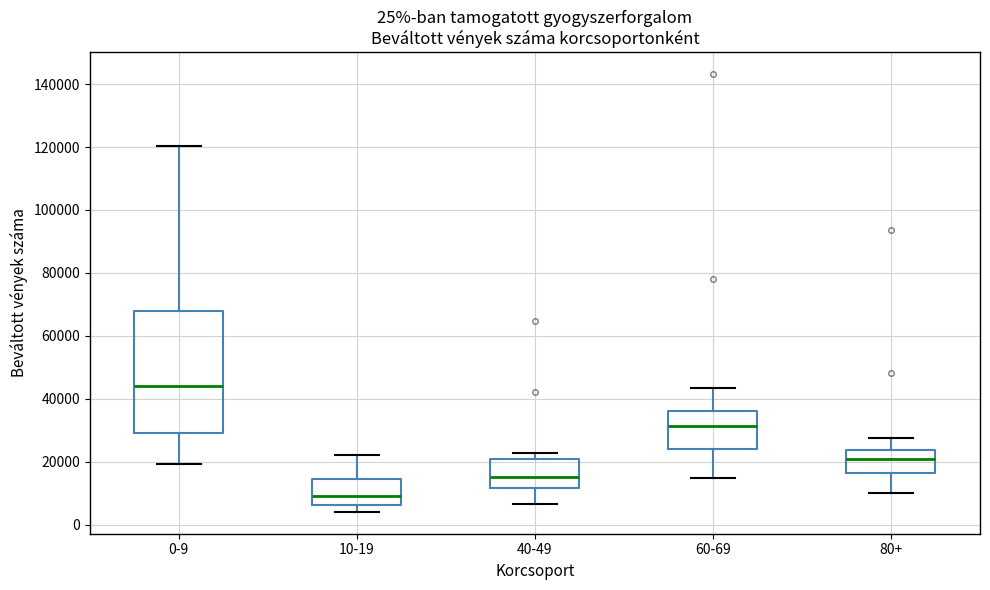

Reading left to right, read every box against the y-axis: the position of its median line, the range the box covers, and the ends of its whiskers. The values are not printed on the chart, so give them approximately, as read against the axis.

0-9: median 44000, box 30000 to 68000, whiskers 20000 to 120000
10-19: median 8000, box 6000 to 14000, whiskers 4000 to 22000
40-49: median 16000, box 12000 to 20000, whiskers 6000 to 22000
60-69: median 32000, box 24000 to 36000, whiskers 14000 to 44000
80+: median 20000, box 16000 to 24000, whiskers 10000 to 28000